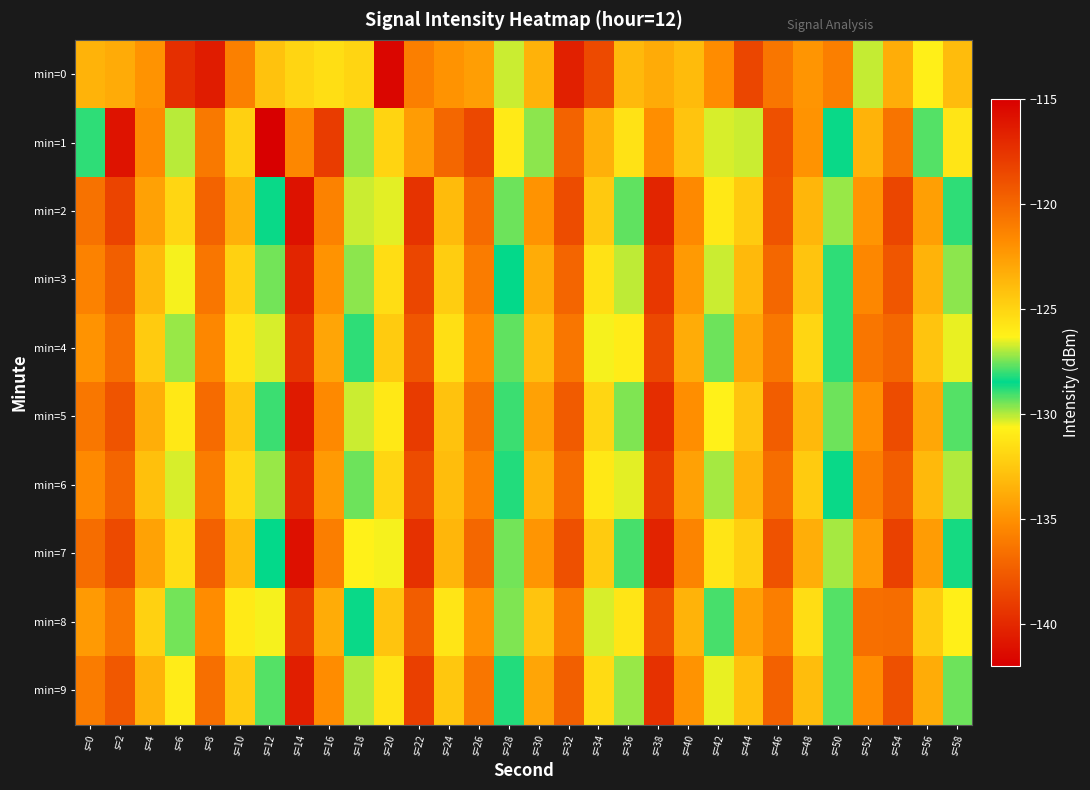

Which series has the largest range (max minus min)?

min=1